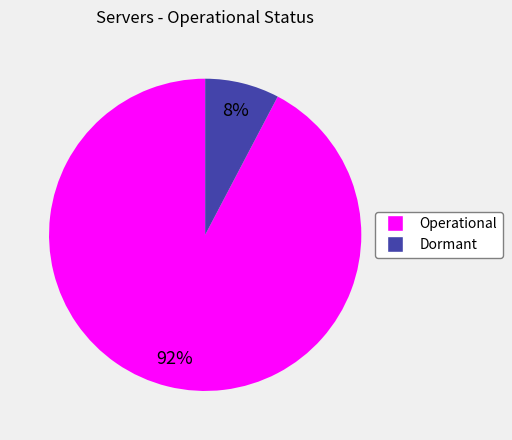

How many segments does this pie chart have?

2